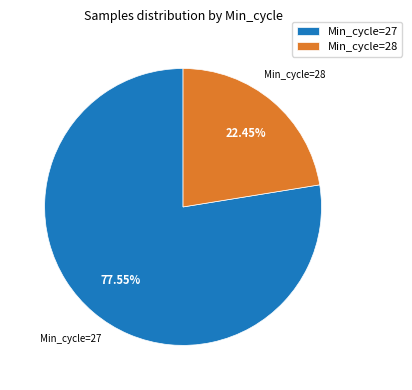

Count the number of slices in the pie.

2